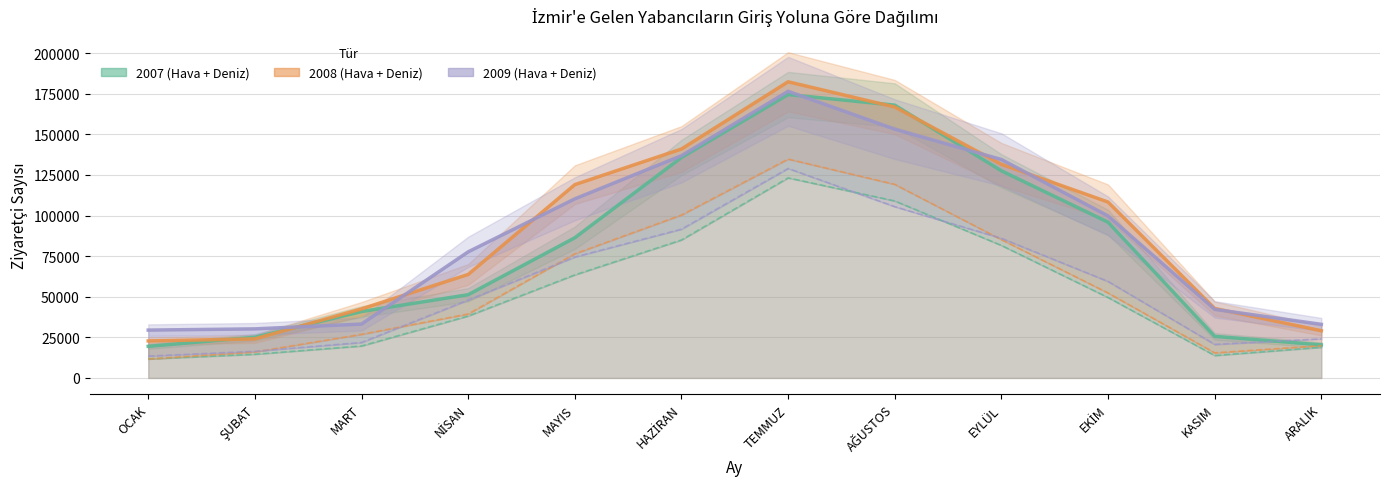

How many distinct data groups are displayed?

6